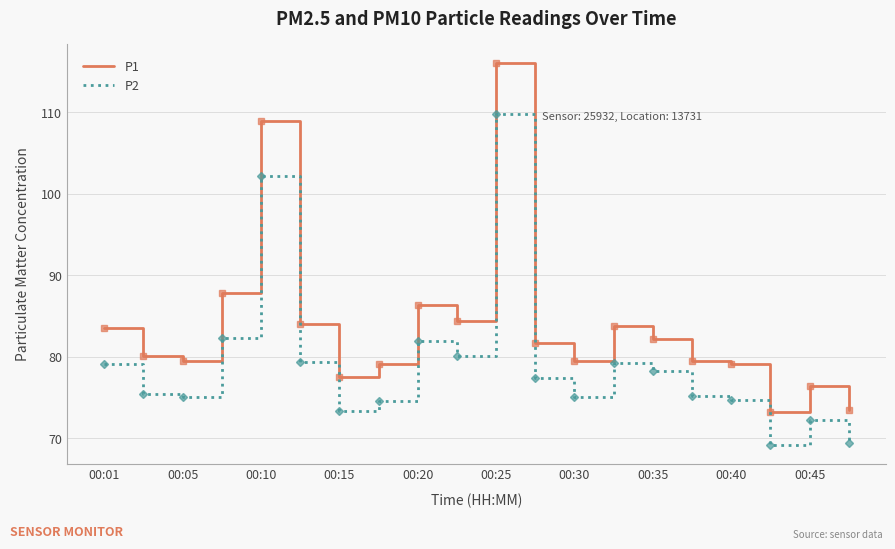

What is the maximum value shown in the chart?

116.0